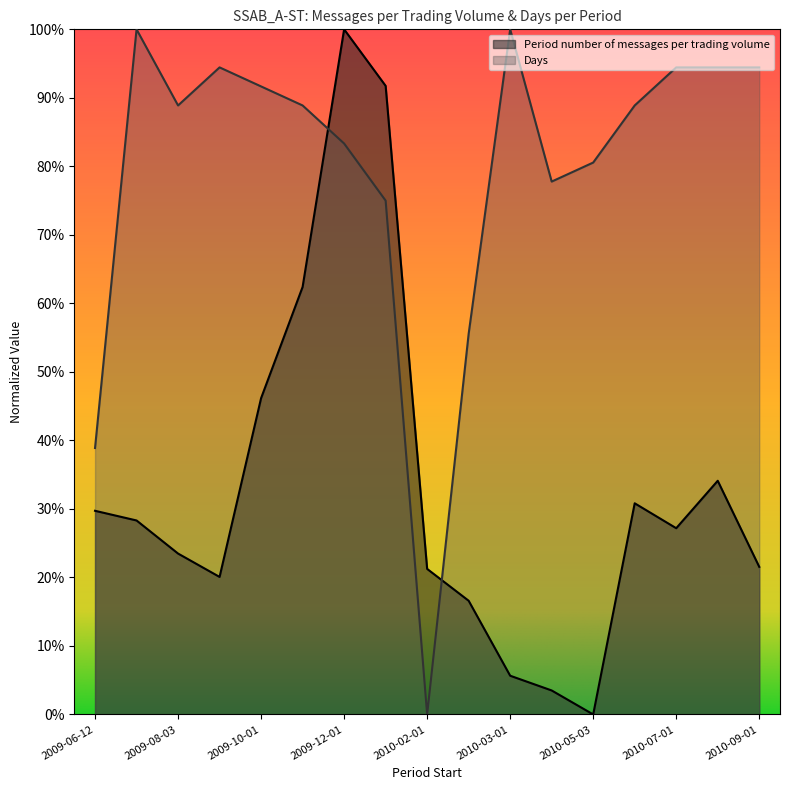

Reading left to right, extract all data points from this chart.

Period number of messages per trading volume: 2009-06-12=0.3	2009-07-01=0.3	2009-08-03=0.2	2009-09-01=0.2	2009-10-01=0.5	2009-11-02=0.6	2009-12-01=1.0	2010-01-04=0.9	2010-02-01=0.2	2010-02-08=0.2	2010-03-01=0.1	2010-04-01=0.0	2010-05-03=0.0	2010-06-01=0.3	2010-07-01=0.3	2010-08-02=0.3	2010-09-01=0.2
Days: 2009-06-12=0.4	2009-07-01=1.0	2009-08-03=0.9	2009-09-01=0.9	2009-10-01=0.9	2009-11-02=0.9	2009-12-01=0.8	2010-01-04=0.7	2010-02-01=0.0	2010-02-08=0.6	2010-03-01=1.0	2010-04-01=0.8	2010-05-03=0.8	2010-06-01=0.9	2010-07-01=0.9	2010-08-02=0.9	2010-09-01=0.9